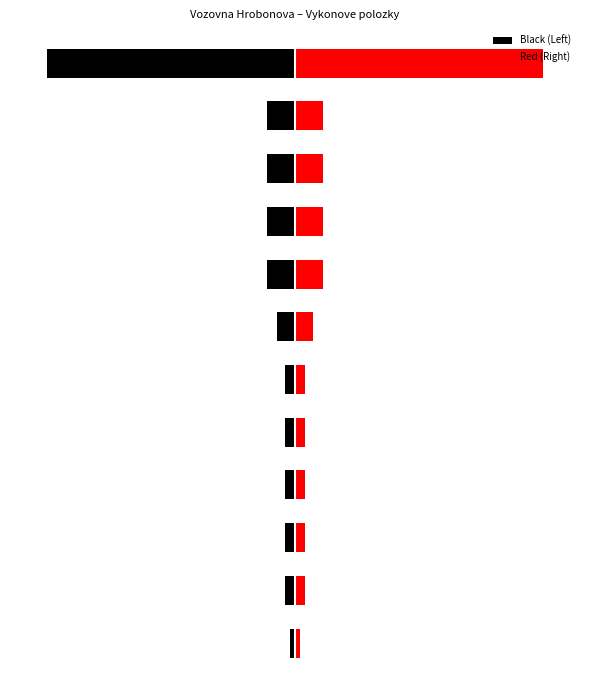

Rank the series by their maximum value, from highest to lowest.

Red (Right), Black (Left)